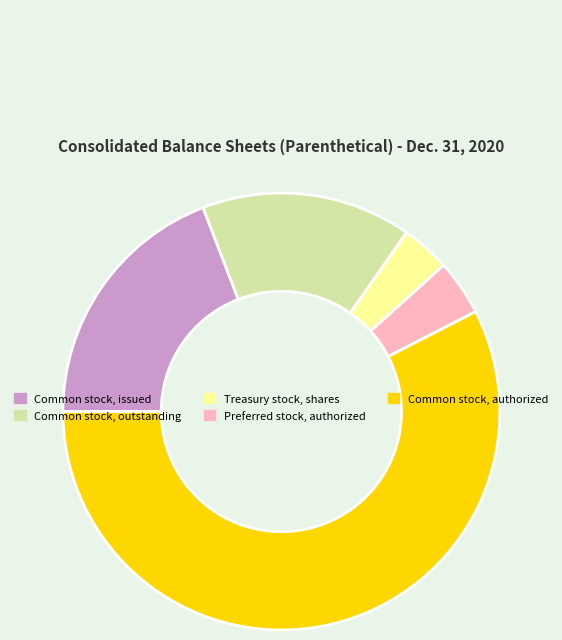

Does Common stock, authorized account for over 50% of the chart?

Yes